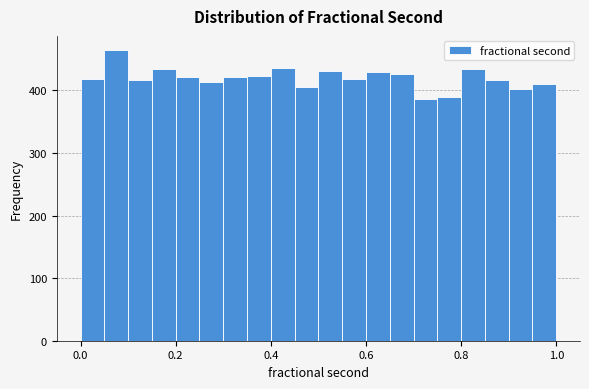

Around what value on the x-axis is the tallest bar? Give the approximate position of its centre, as read against the axis.

0.08